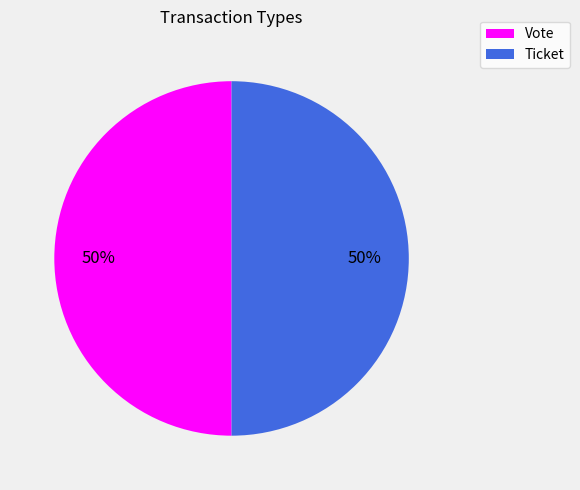

What is the ratio of the value at Vote to the value at Ticket?

1.0